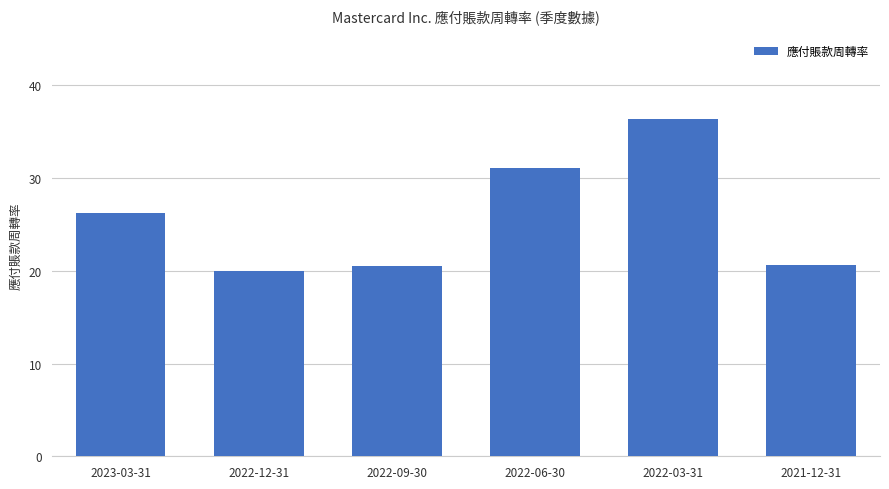

Is it true that the value at 2022-06-30 is 21.3?

False